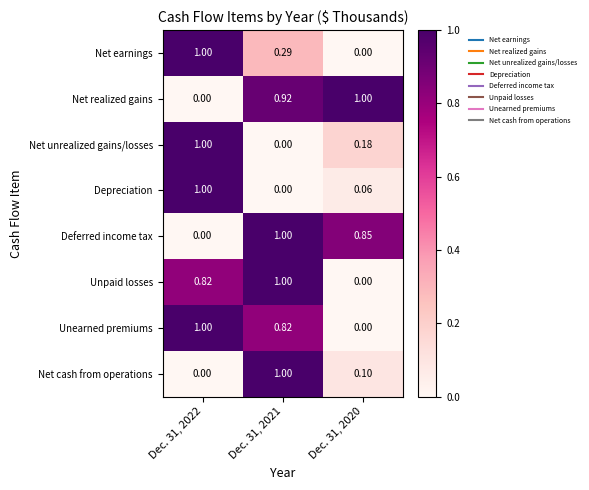

Which series has the largest total across all categories?

Net realized gains